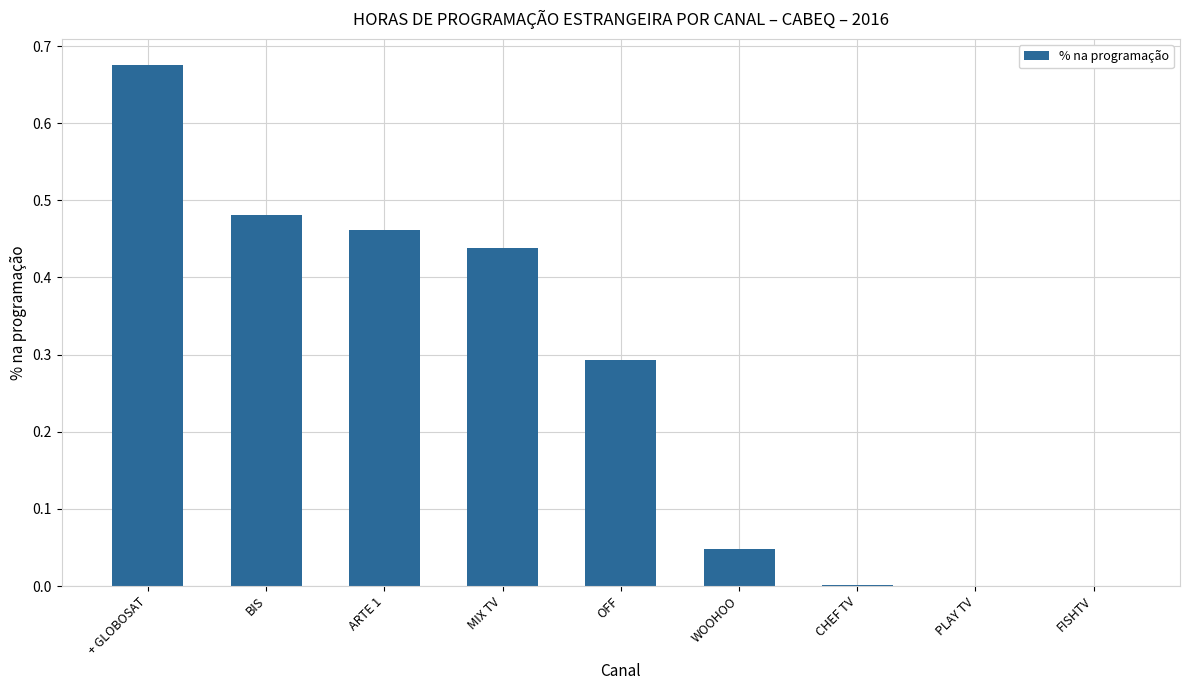

What is the approximate value at OFF?

0.3